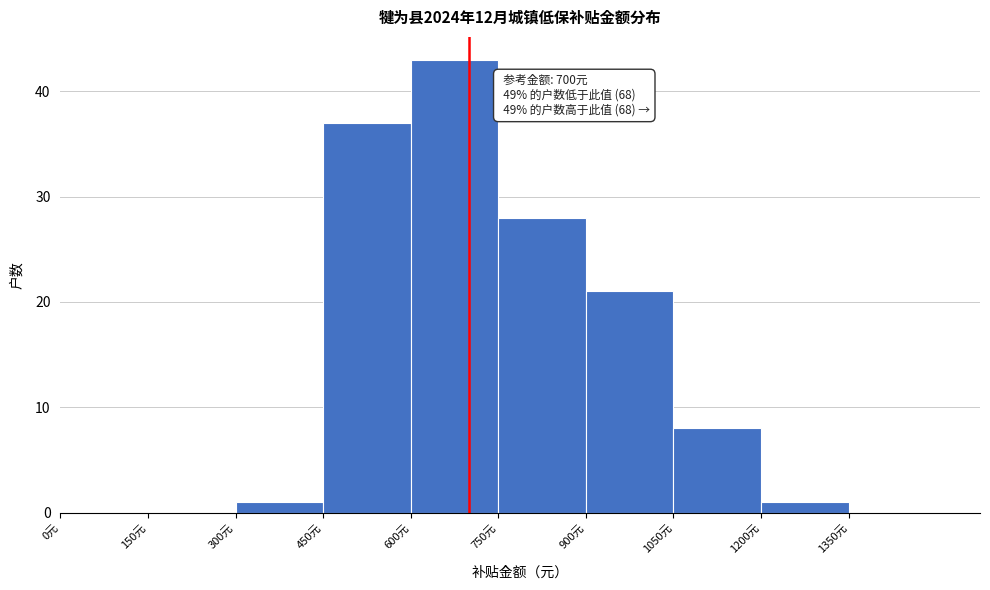

Which range on the x-axis has the tallest bar?

600 to 750